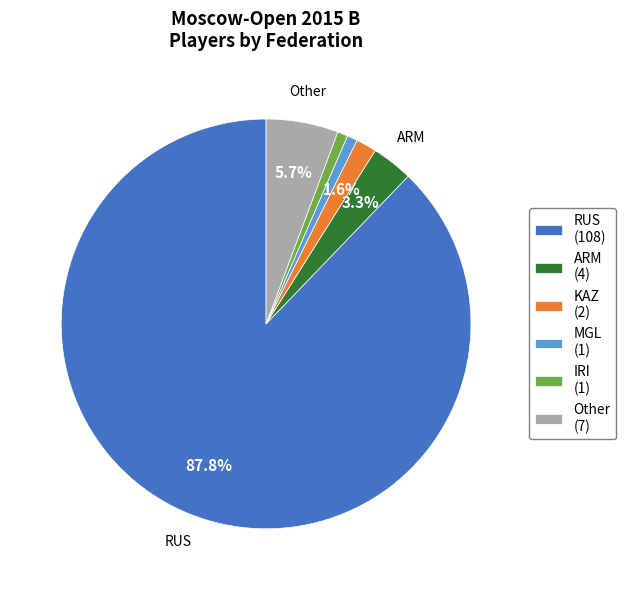

Which has a higher value, IRI (1) or Other (7)?

Other (7)